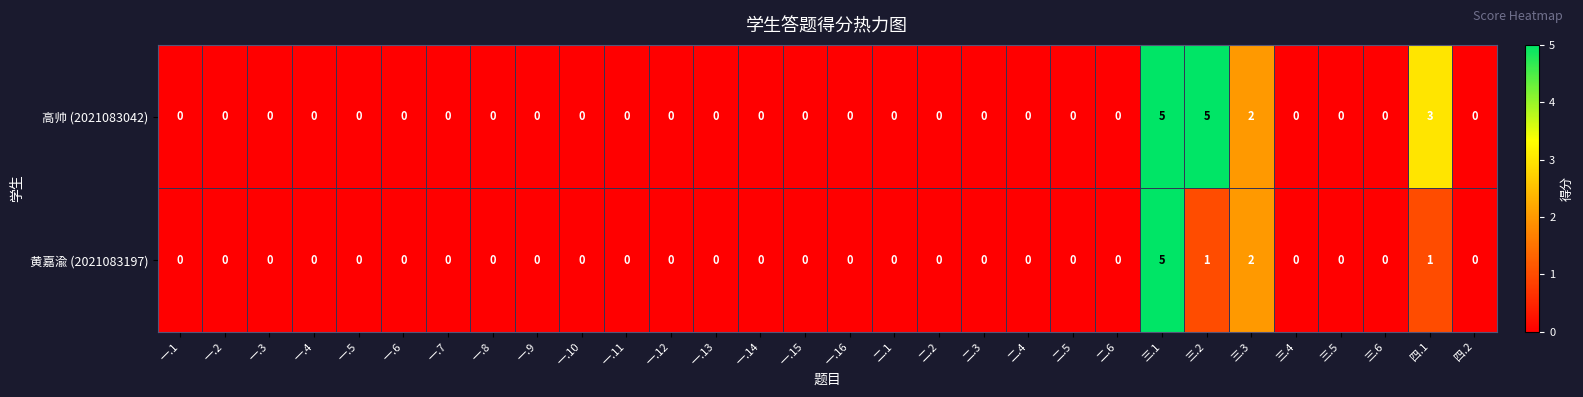

List the series in order of their overall mean, highest first.

高帅 (2021083042), 黄嘉渝 (2021083197)